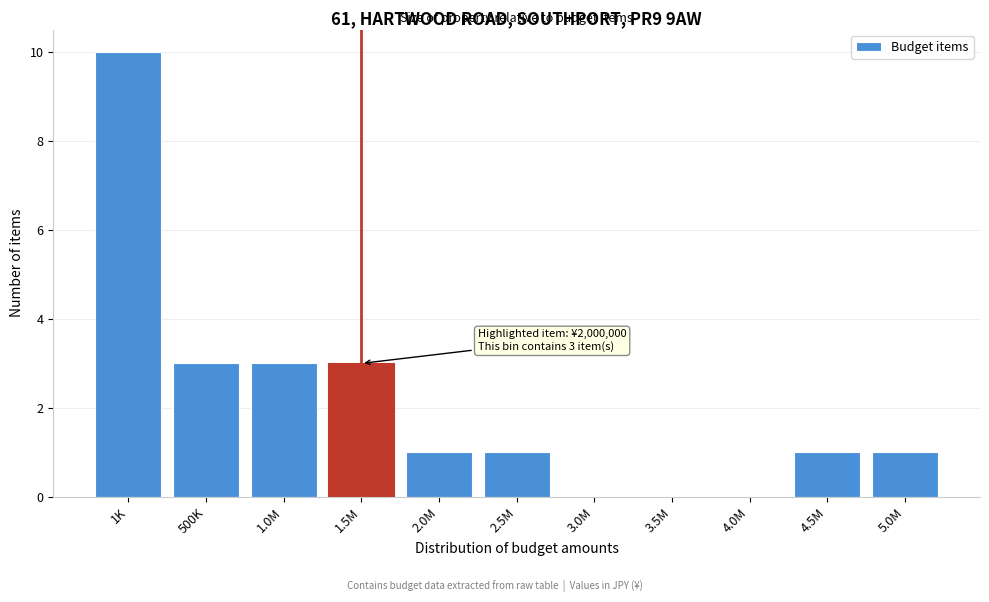

Reading left to right, extract all data points from this chart.

1K=10	500K=3	1.0M=3	1.5M=3	2.0M=1	2.5M=1	3.0M=0	3.5M=0	4.0M=0	4.5M=1	5.0M=1